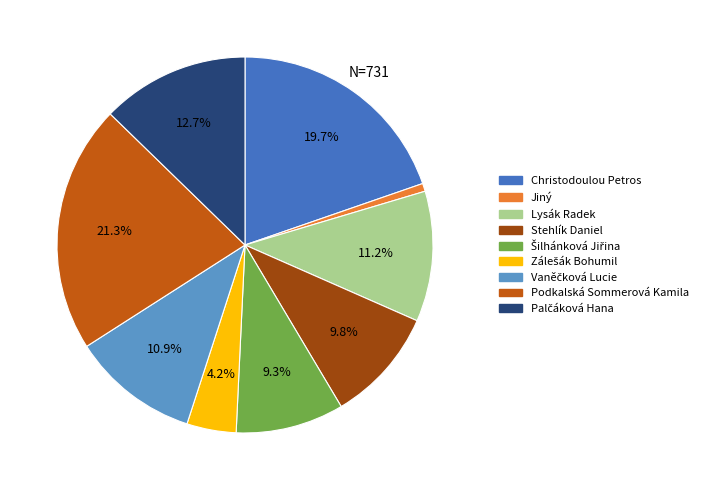

Does Jiný account for over 50% of the chart?

No